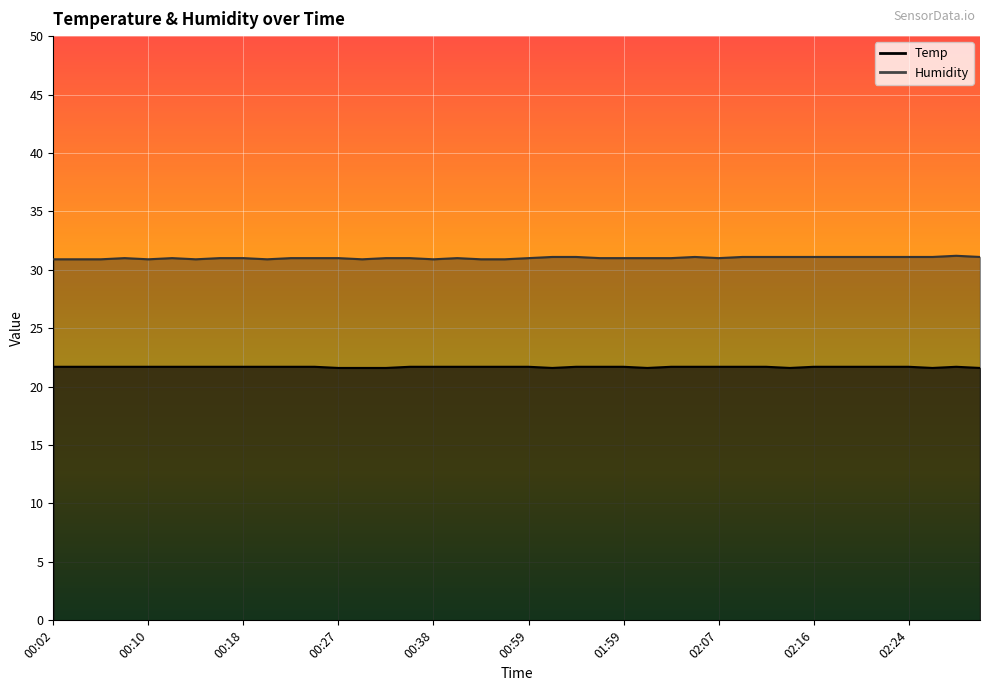

What is the greatest value displayed?

31.2